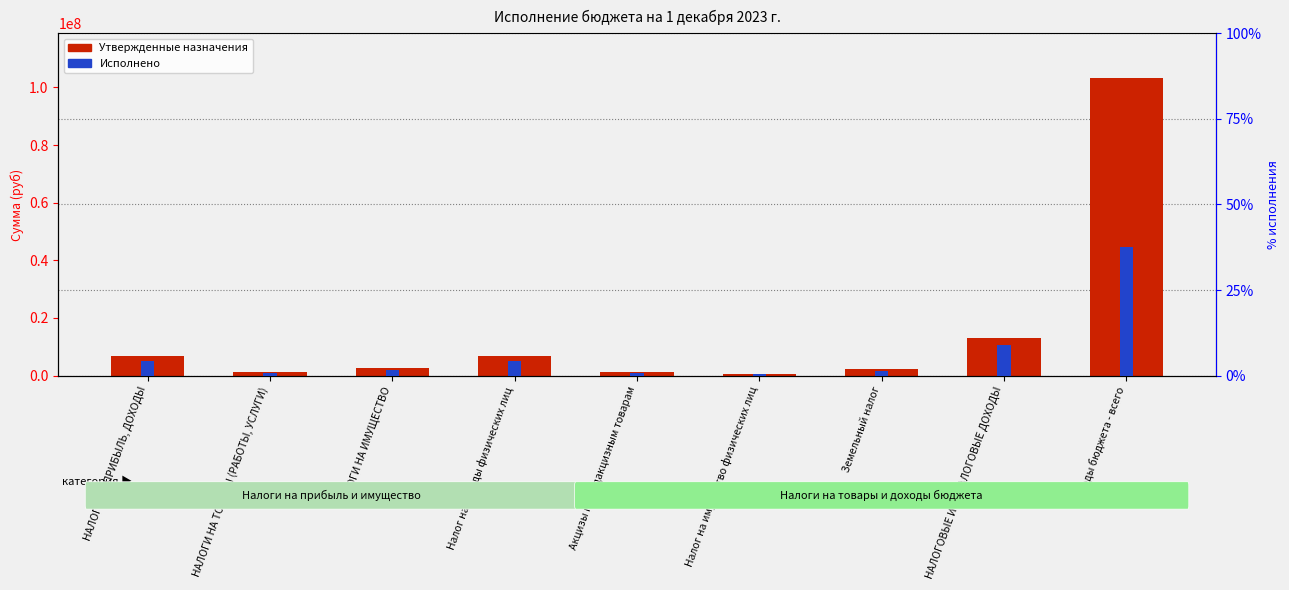

Is the value of Исполнено at НАЛОГИ НА ТОВАРЫ (РАБОТЫ, УСЛУГИ) greater than the value of Утвержденные назначения at Акцизы по подакцизным товарам?

No